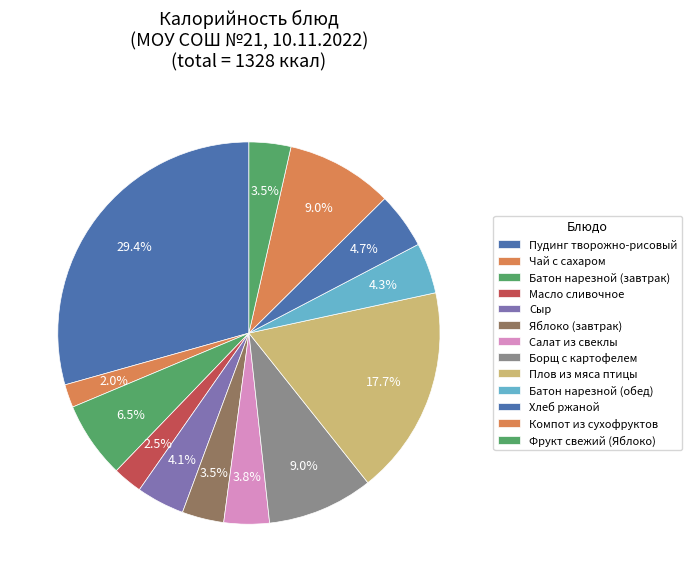

To the nearest percent, what portion does Плов из мяса птицы represent?

18%